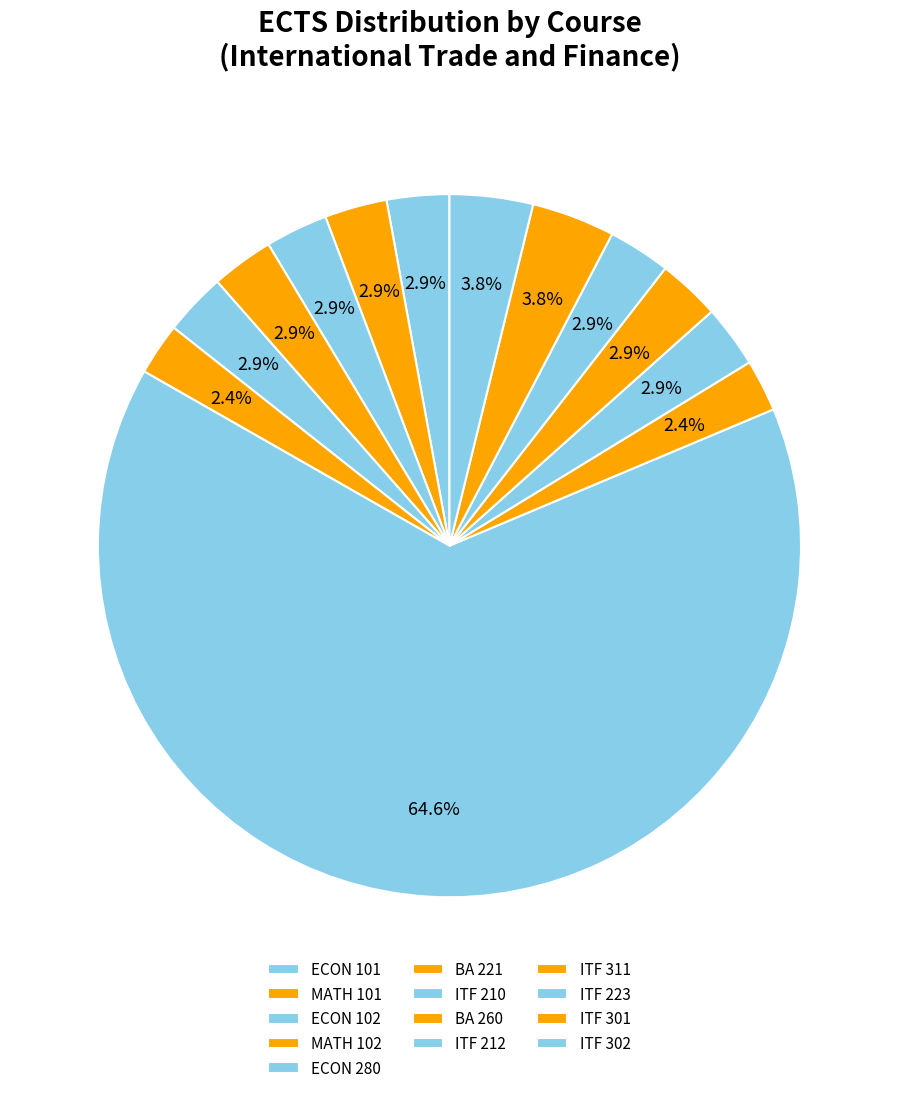

Which category accounts for the majority?

ITF 210